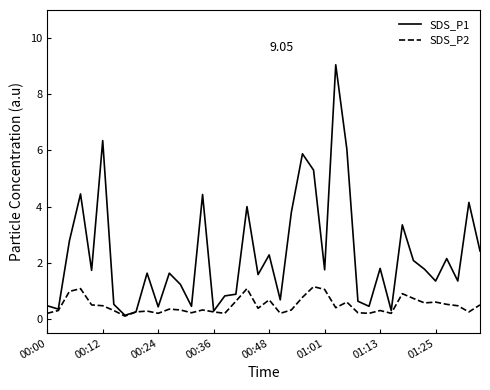

Which series has the largest total across all categories?

SDS_P1